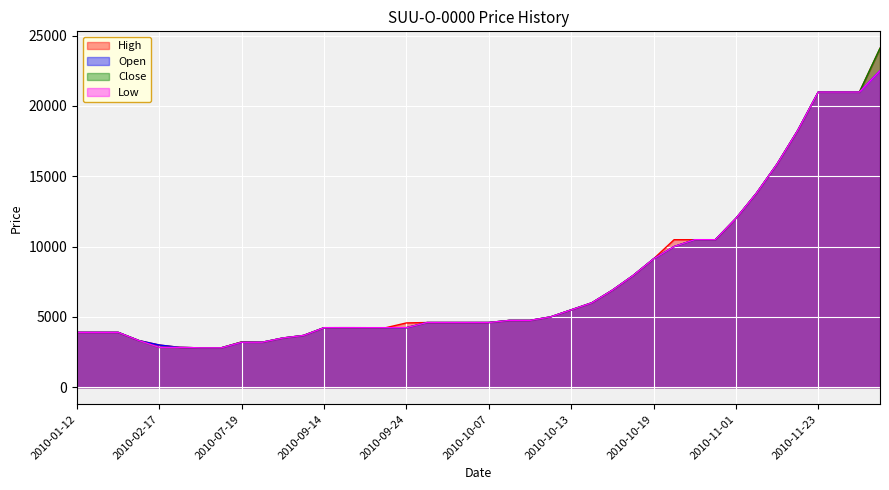

The value of High at 2010-01-21 is 2097. True or false?

False